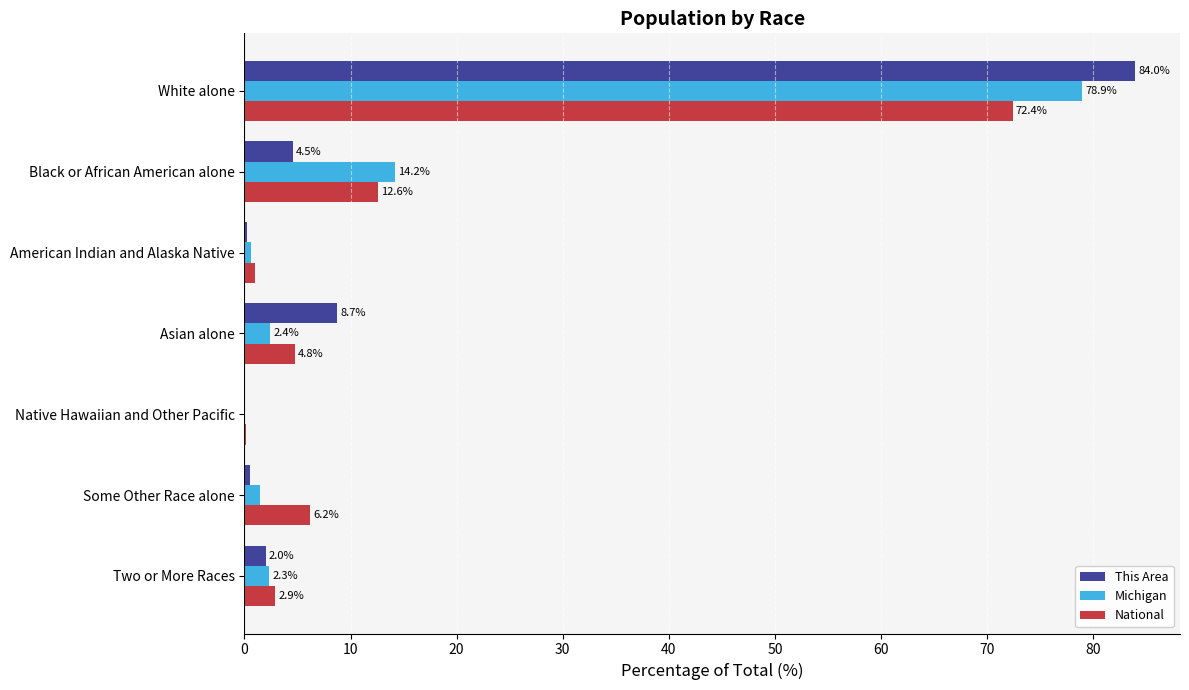

At which category is the sum across all series the highest?

White alone